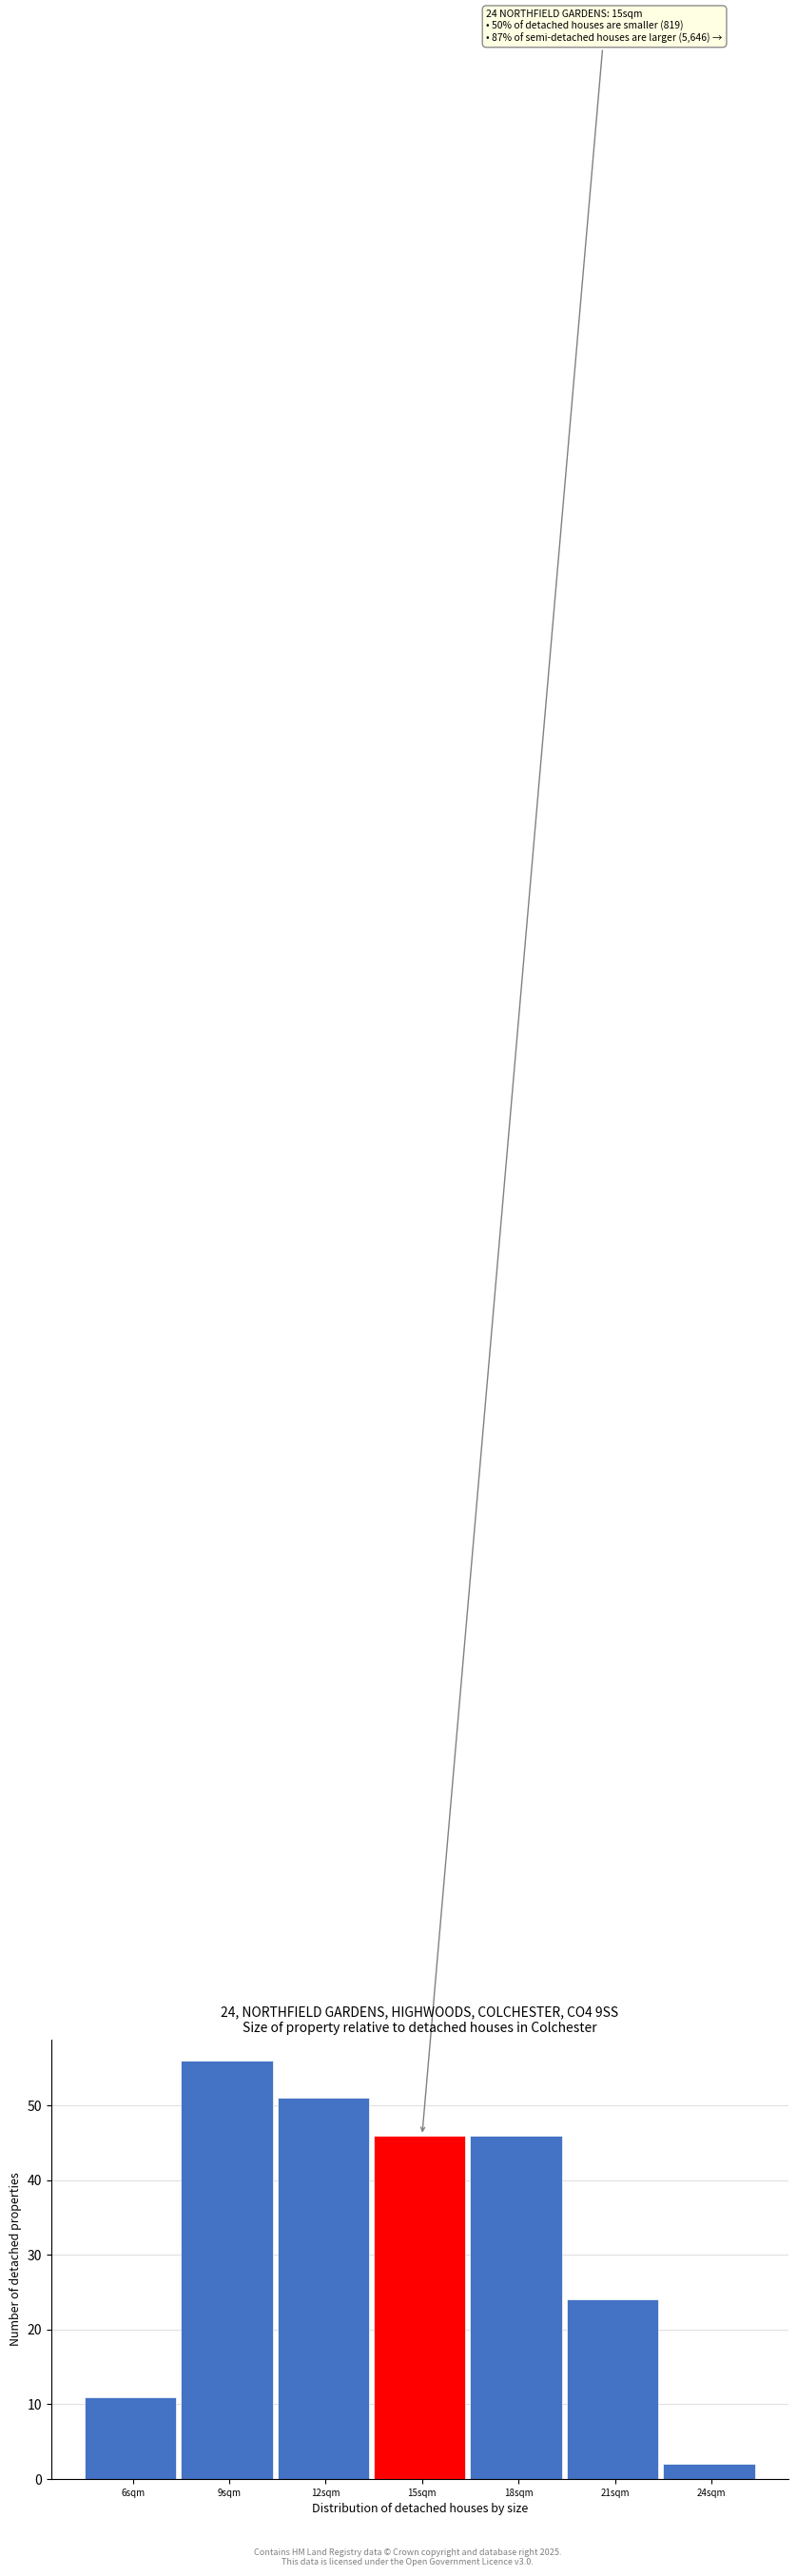

Reading left to right, extract all data points from this chart.

6sqm=11	9sqm=56	12sqm=51	15sqm=46	18sqm=46	21sqm=24	24sqm=2